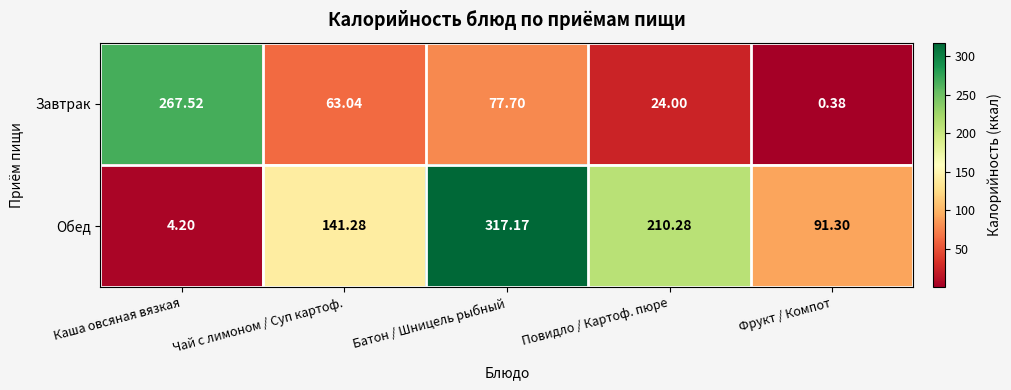

What is the spread (max minus min) of values at Фрукт / Компот?

90.9